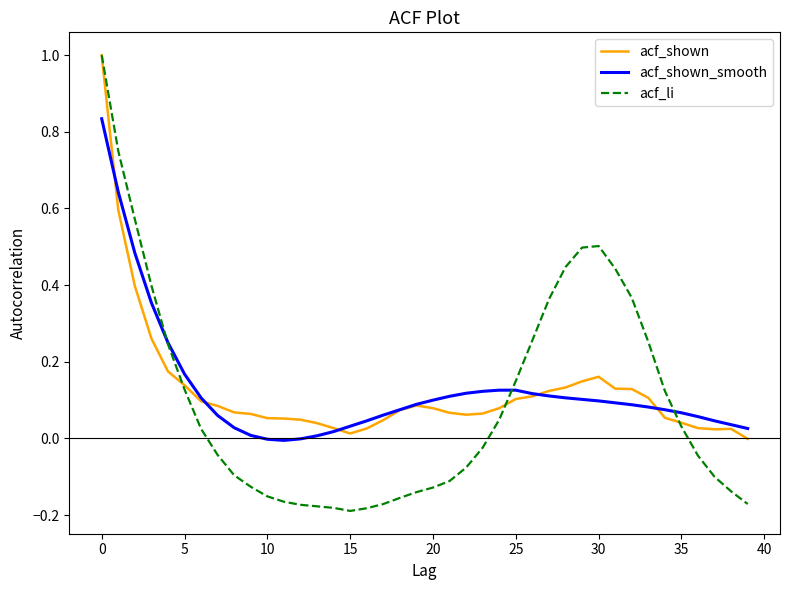

Which series has the largest range (max minus min)?

acf_li